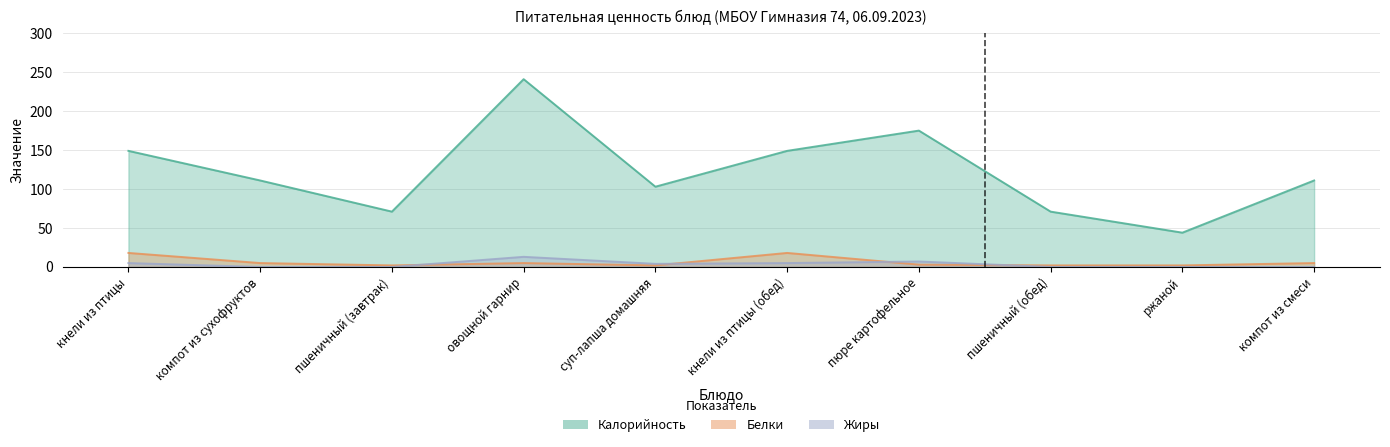

The value of Жиры at кнели из птицы (обед) is 8. True or false?

False